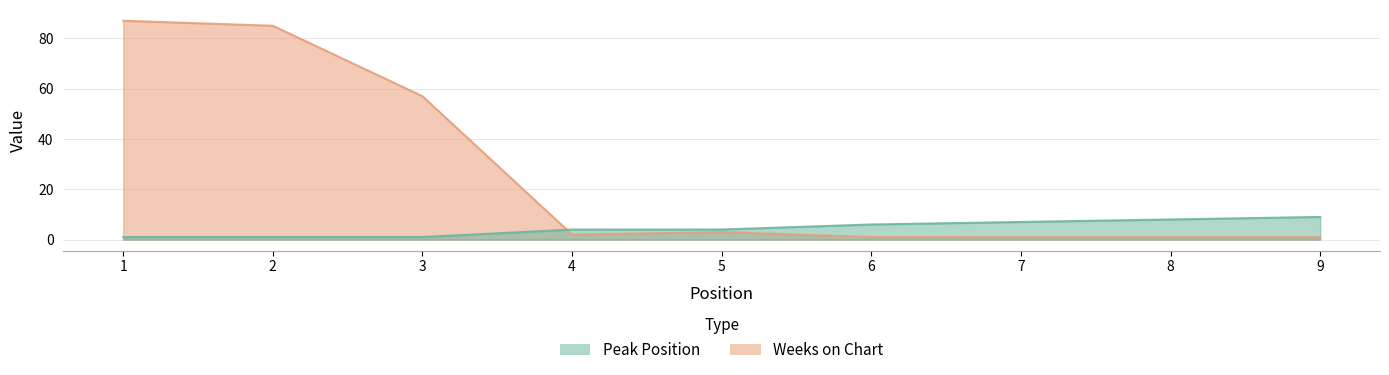

How many times do Peak Position and Weeks on Chart cross each other?

1